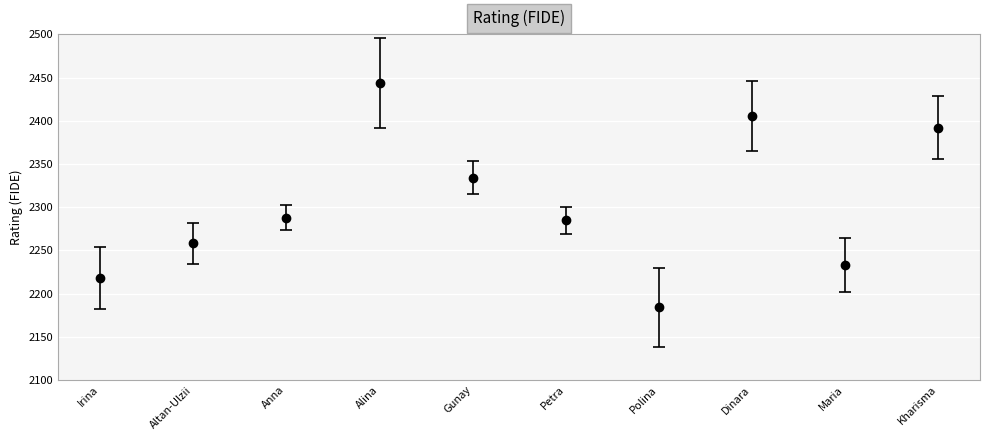

What is the label of the 7th point from the left?

Polina